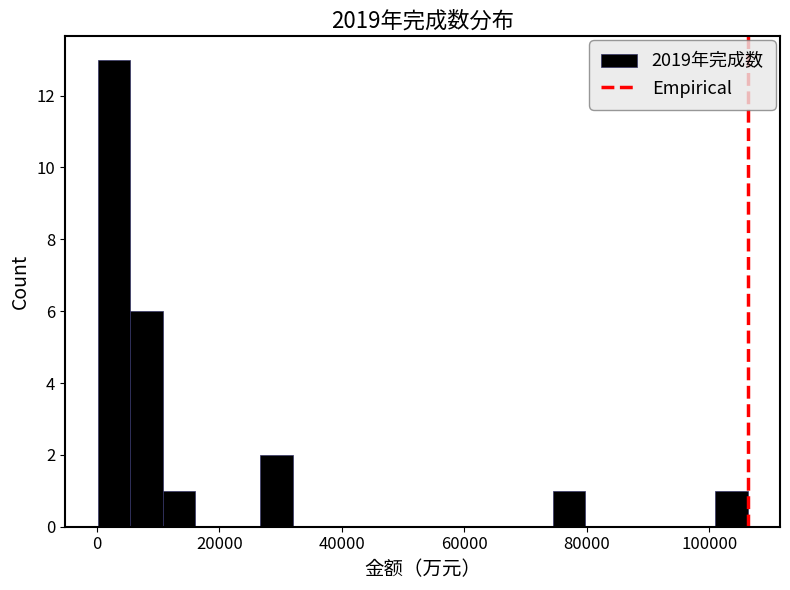

Around what value on the x-axis is the tallest bar? Give the approximate position of its centre, as read against the axis.

2000